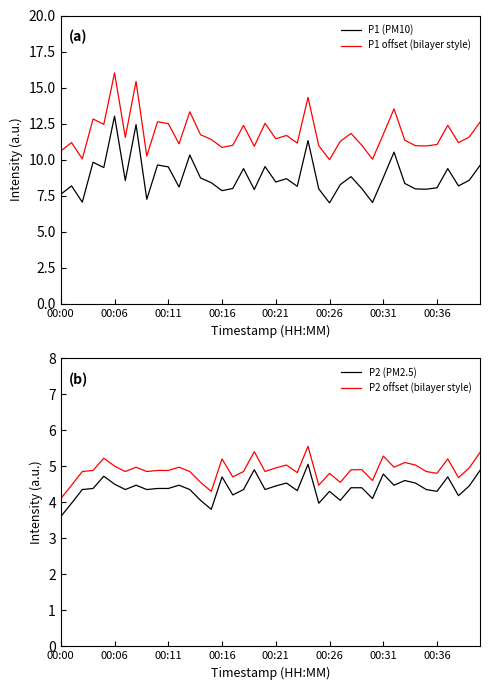

True or false: P1 (PM10) has more than 2 points higher than both neighbors.

True